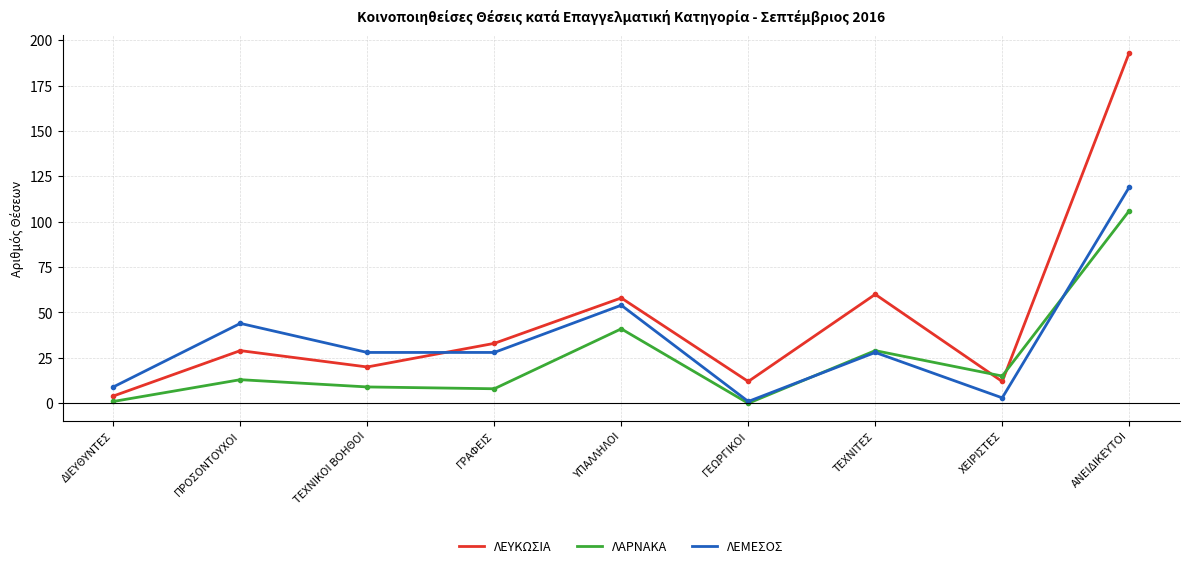

After their last crossing, which series has the higher values: ΛΑΡΝΑΚΑ or ΛΕΥΚΩΣΙΑ?

ΛΕΥΚΩΣΙΑ